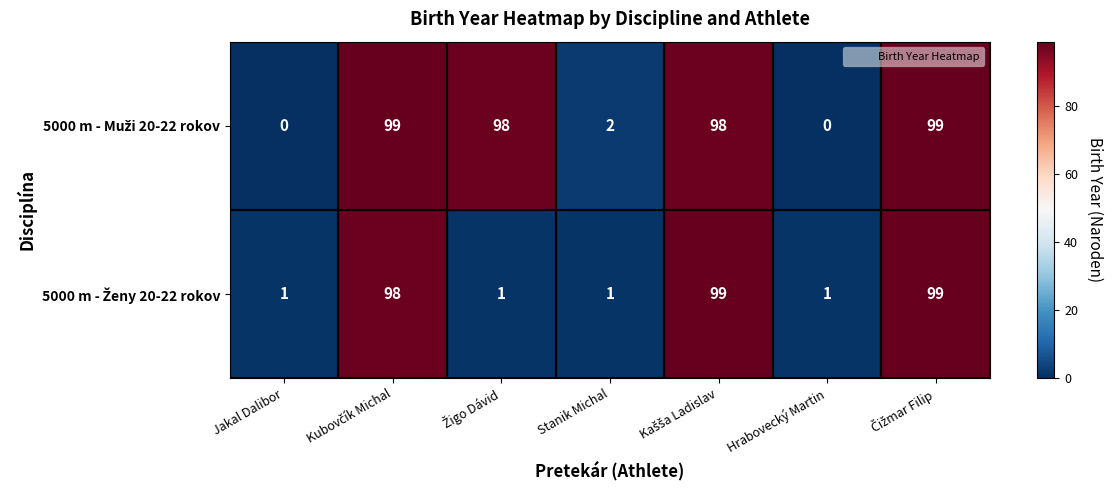

At how many categories does at least one series exceed 78?

4